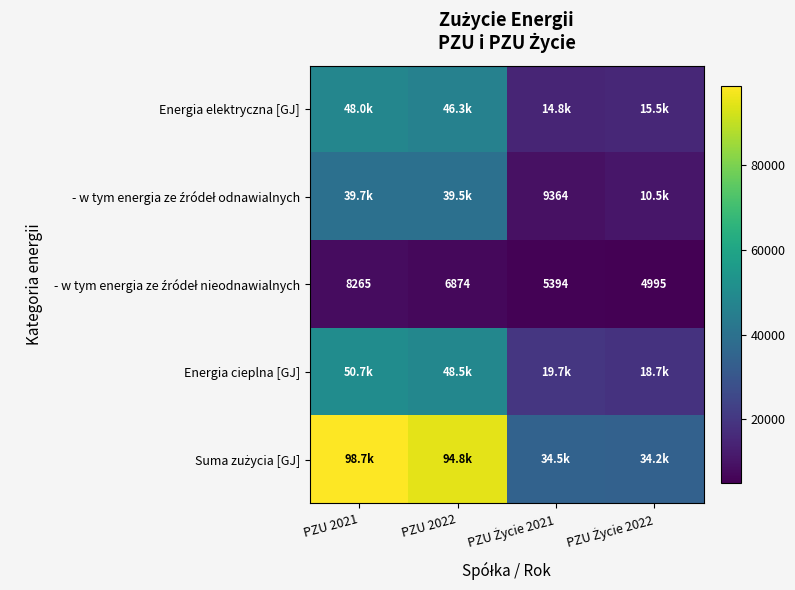

What is the total value across all series at PZU Życie 2022?

83998